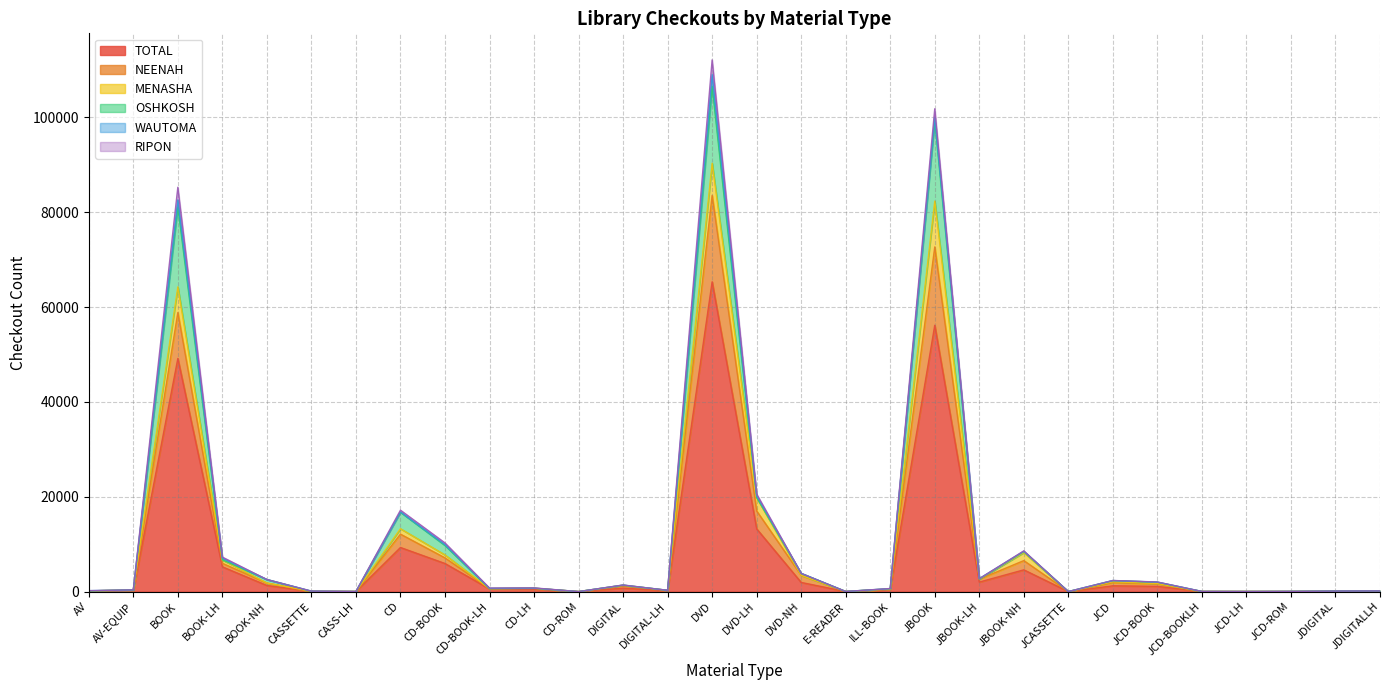

What is the average value of the TOTAL series?

7317